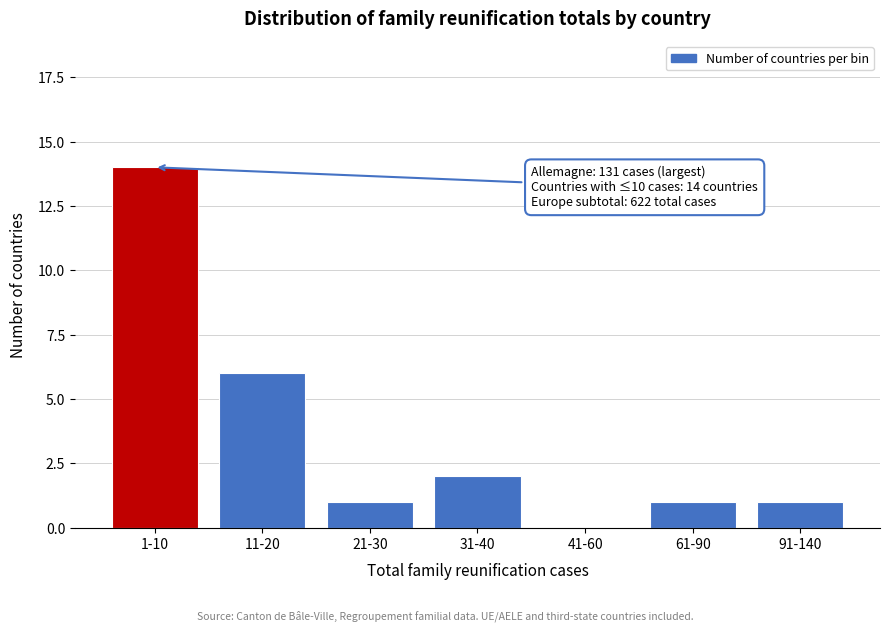

Reading right to left, extract all data points from this chart.

91-140=1	61-90=1	41-60=0	31-40=2	21-30=1	11-20=6	1-10=14